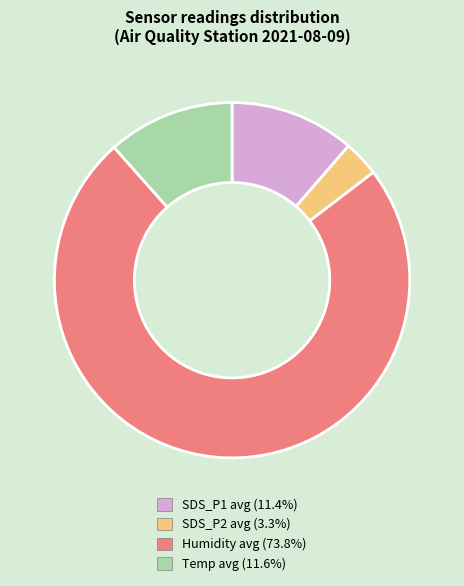

Is there a majority slice in this chart?

Yes